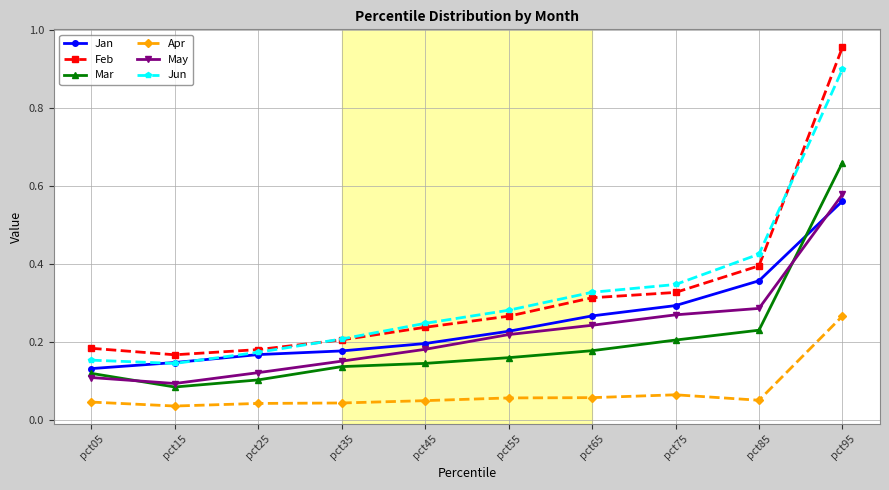

Which category has the highest value across all series?

pct95